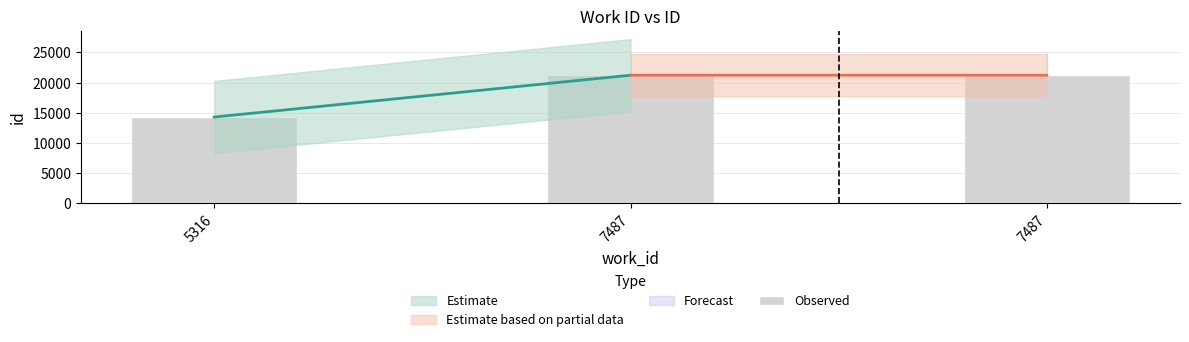

How many bars are there in total?

3